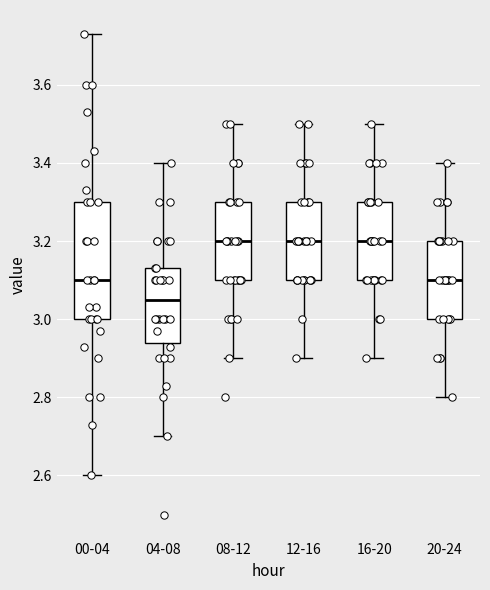

Where is the upper edge of the box for 12-16 on the y-axis? The values are not printed on the chart, so give them approximately, as read against the axis.

3.30